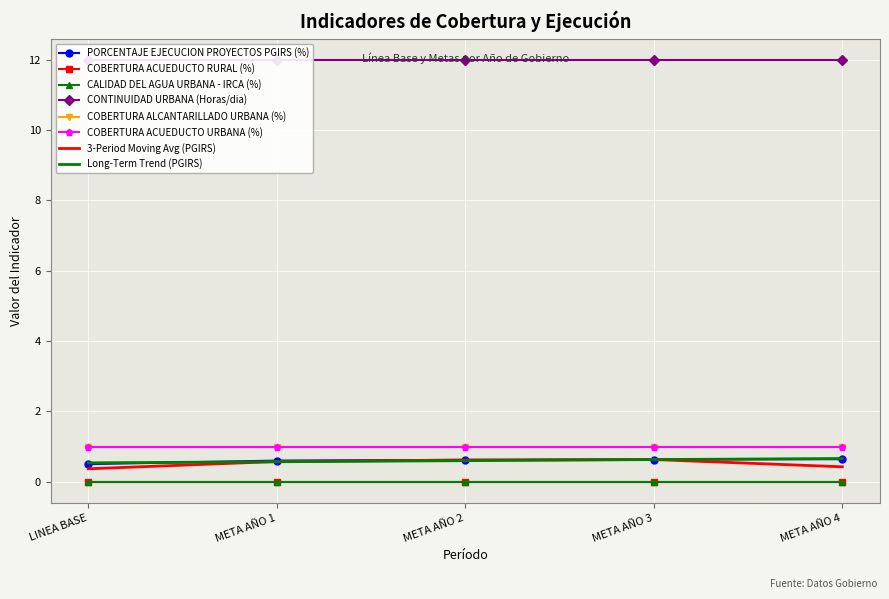

At which category is the sum across all series the highest?

META AÑO 4